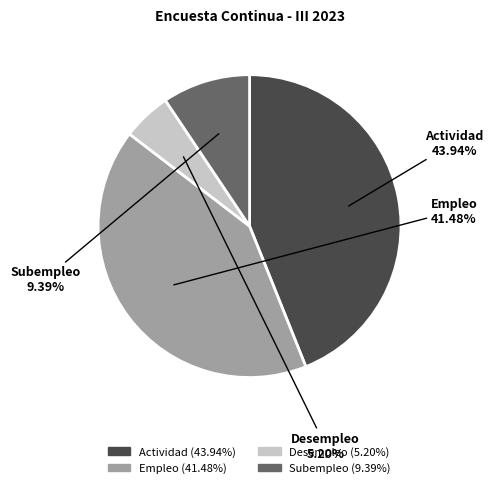

To the nearest percent, what is the combined percentage of Actividad and Desempleo?

49%